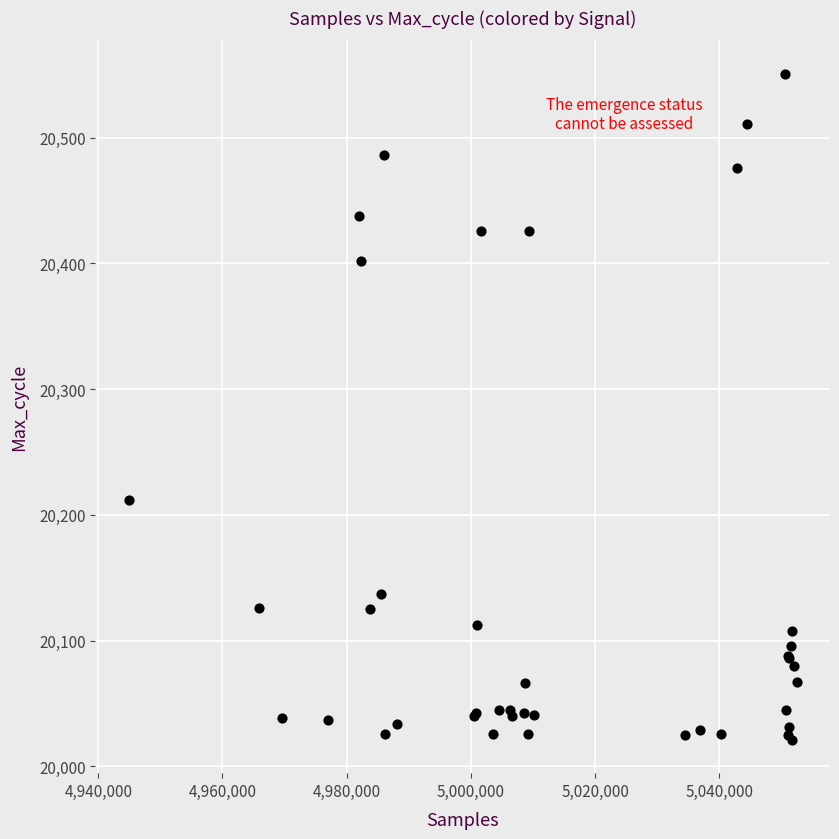

What Y value in the scatter plot is closest to 20286?

20212